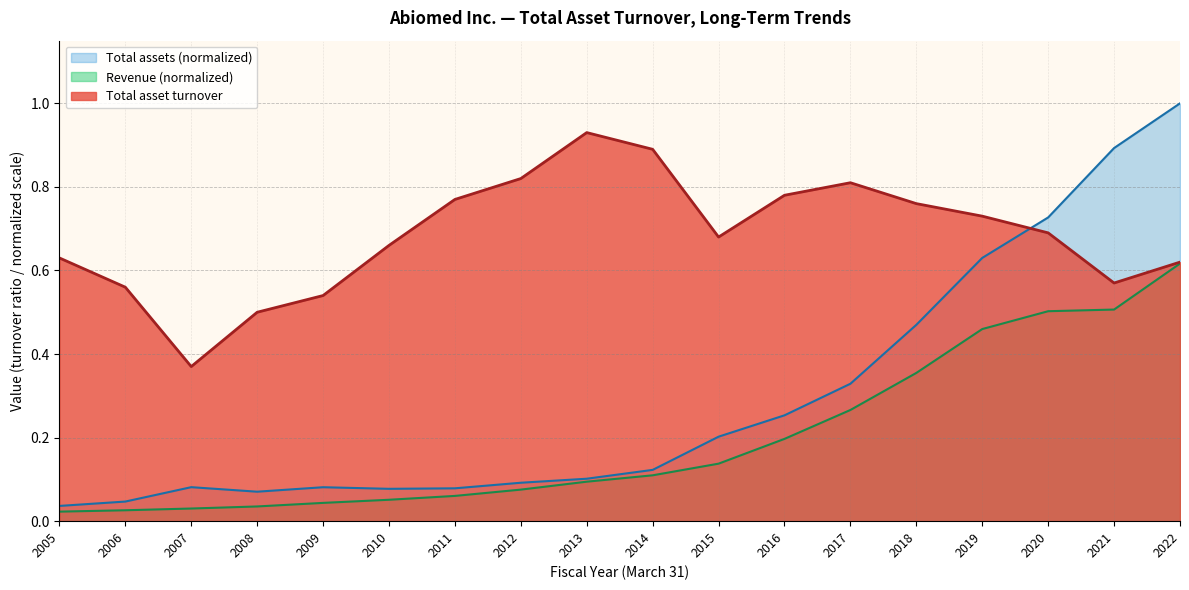

List the labels in order of Total assets (thousands) value, largest first.

2022, 2021, 2020, 2019, 2018, 2017, 2016, 2015, 2014, 2013, 2012, 2007, 2009, 2011, 2010, 2008, 2006, 2005